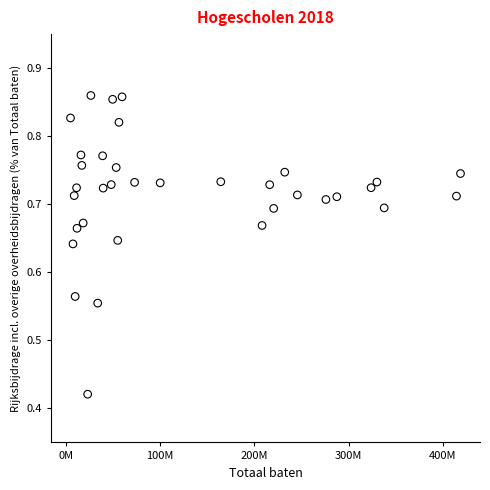

What is the range of X values (max minus min)?

413934736.0